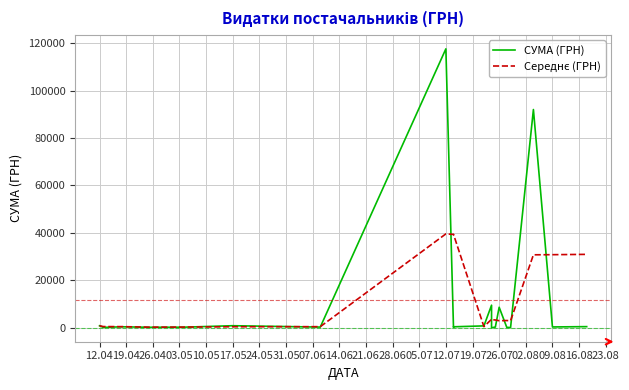

In Середнє (ГРН), how many points are higher than both neighbors (excluding endpoints)?

4